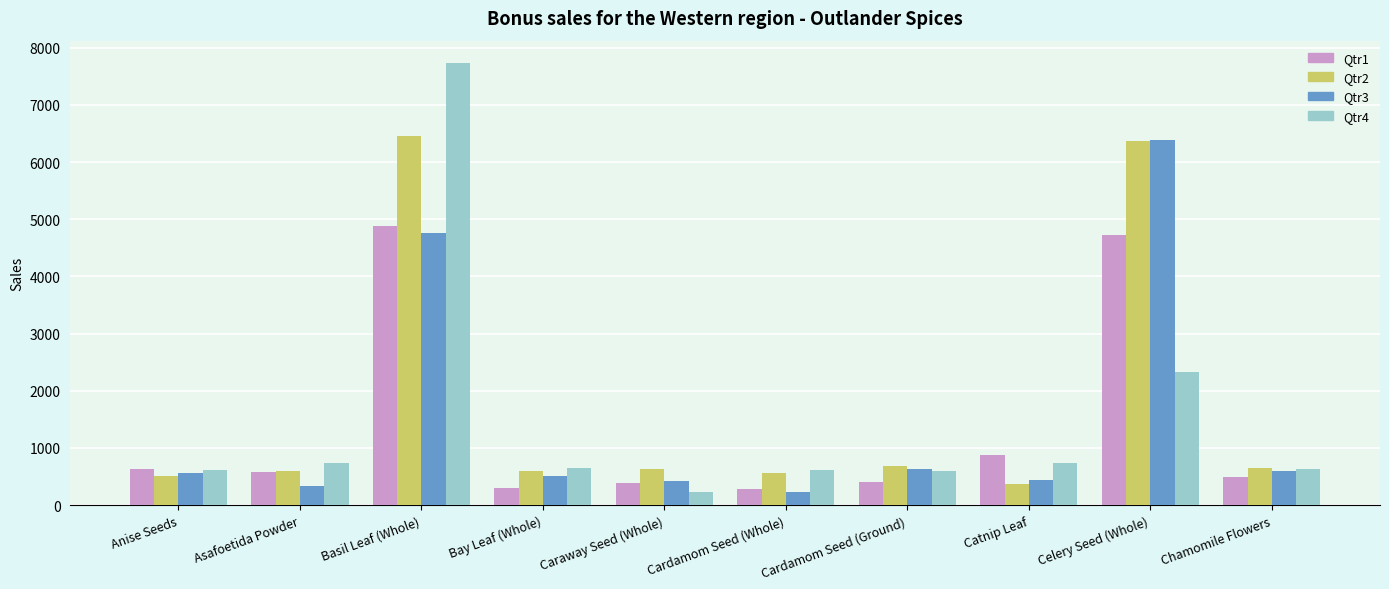

What is the label of the 1st bar from the left?

Anise Seeds